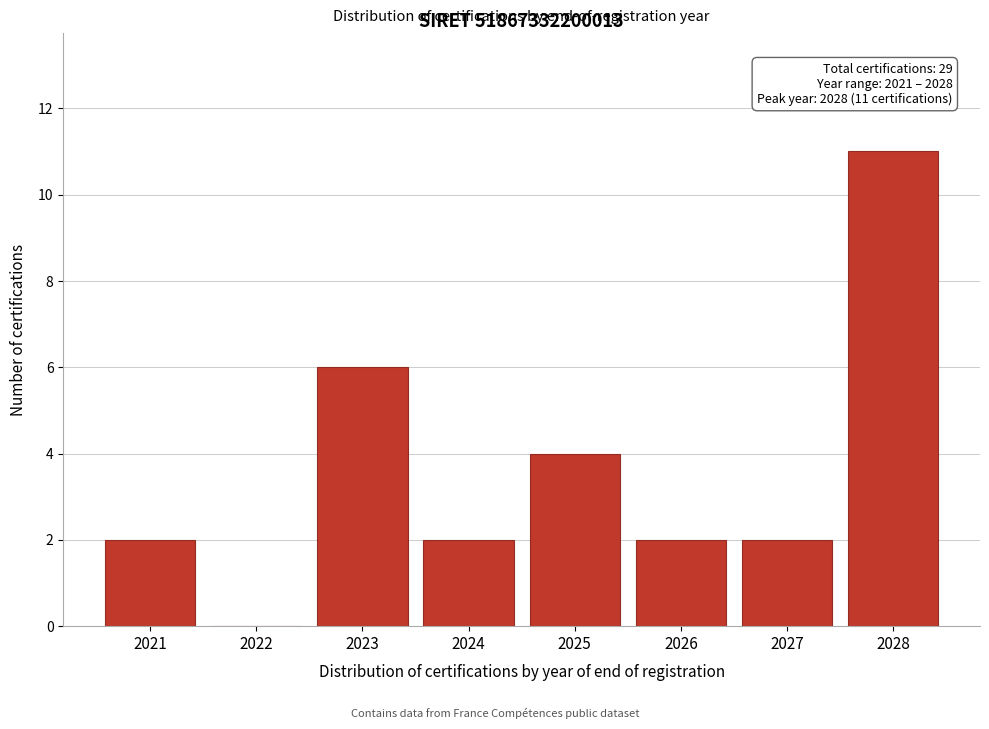

Reading left to right, what are all the values shown in this chart?

2021=2	2022=0	2023=6	2024=2	2025=4	2026=2	2027=2	2028=11